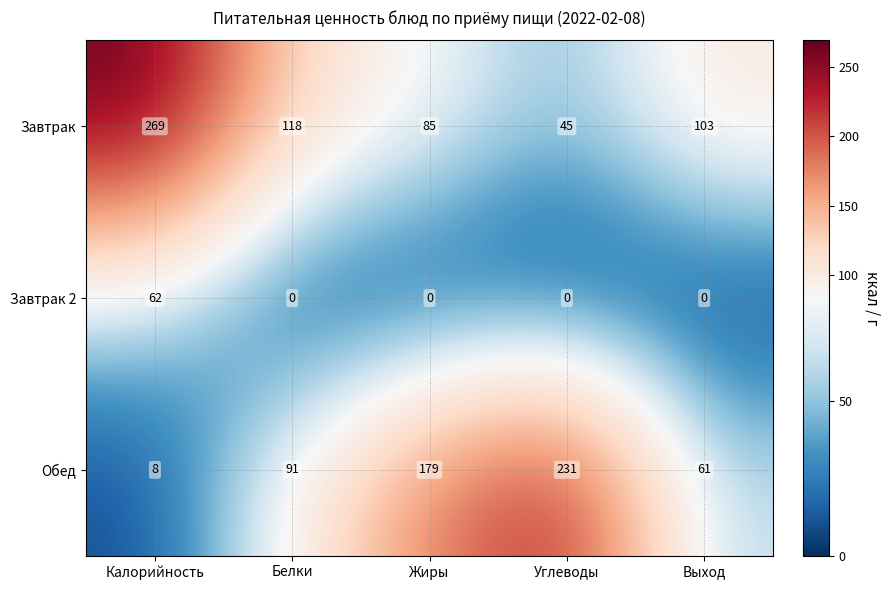

What is the average value of the Обед series?

114